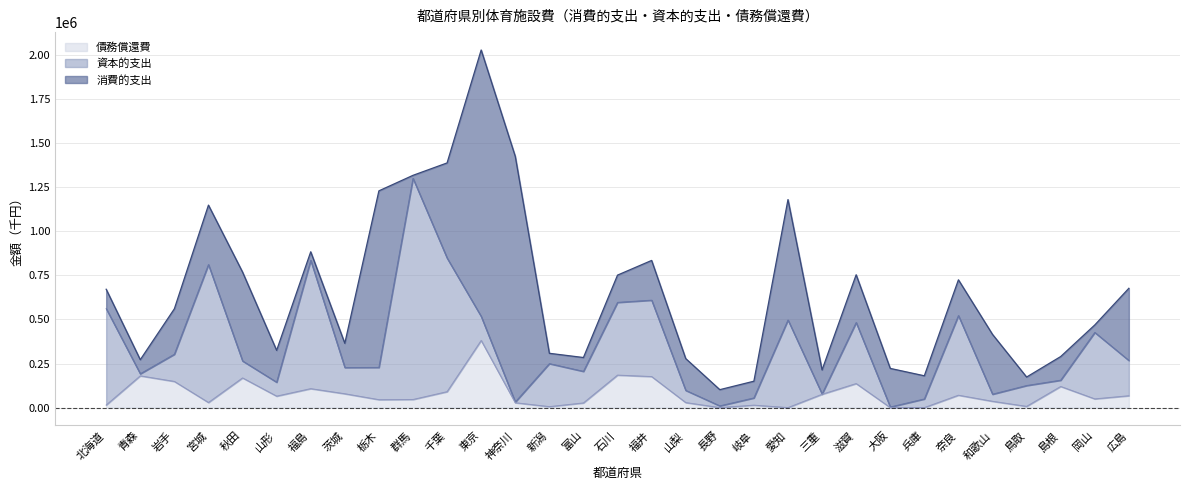

True or false: 消費的支出 has a value of 137730 at 青森.

False